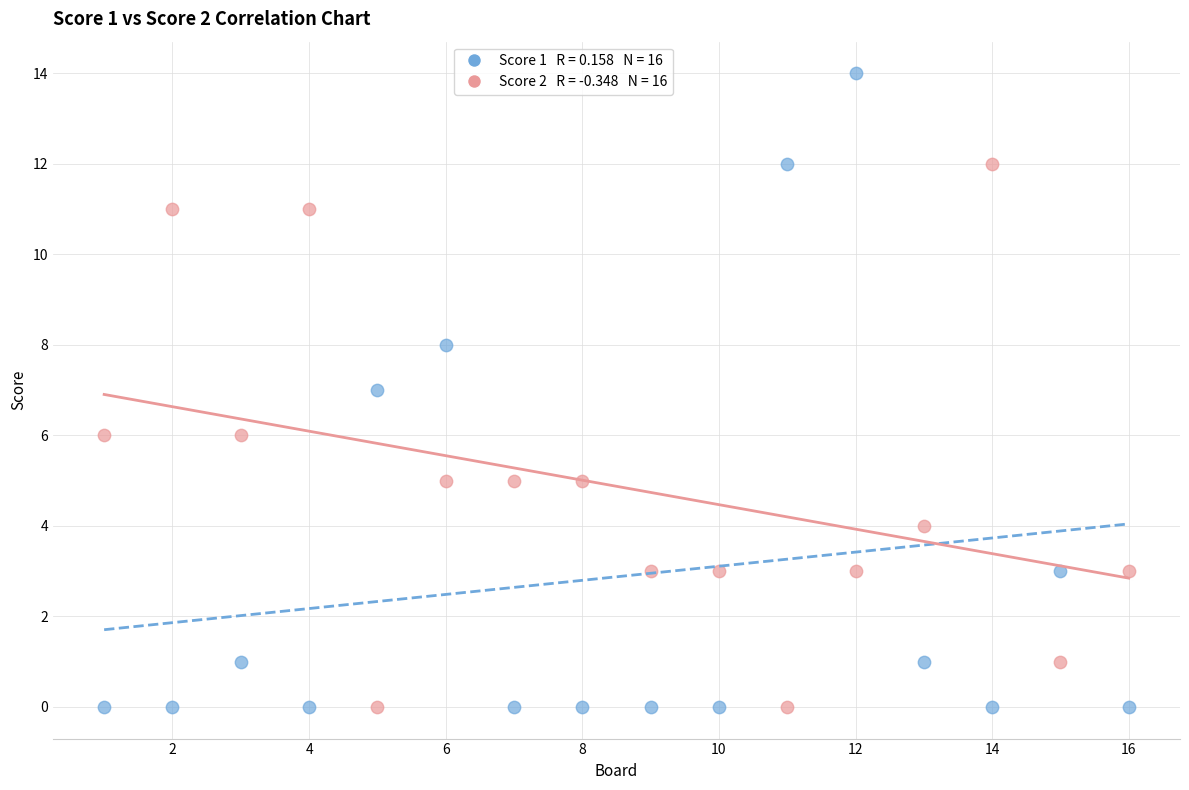

Across all data points, what is the range of Y values (max minus min)?

14